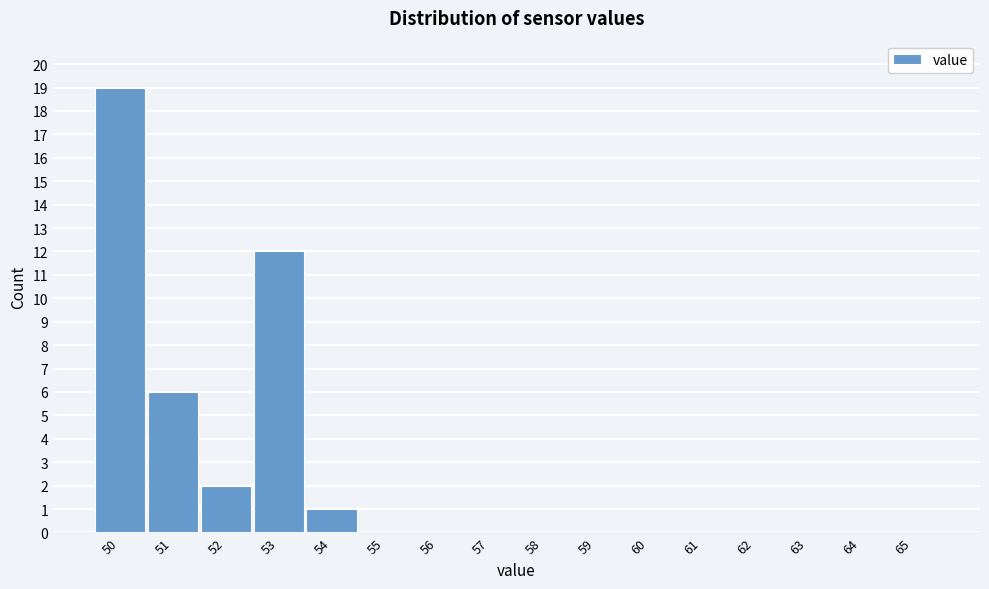

Reading right to left, transcribe all the data shown in this chart.

65=0	64=0	63=0	62=0	61=0	60=0	59=0	58=0	57=0	56=0	55=0	54=1	53=12	52=2	51=6	50=19